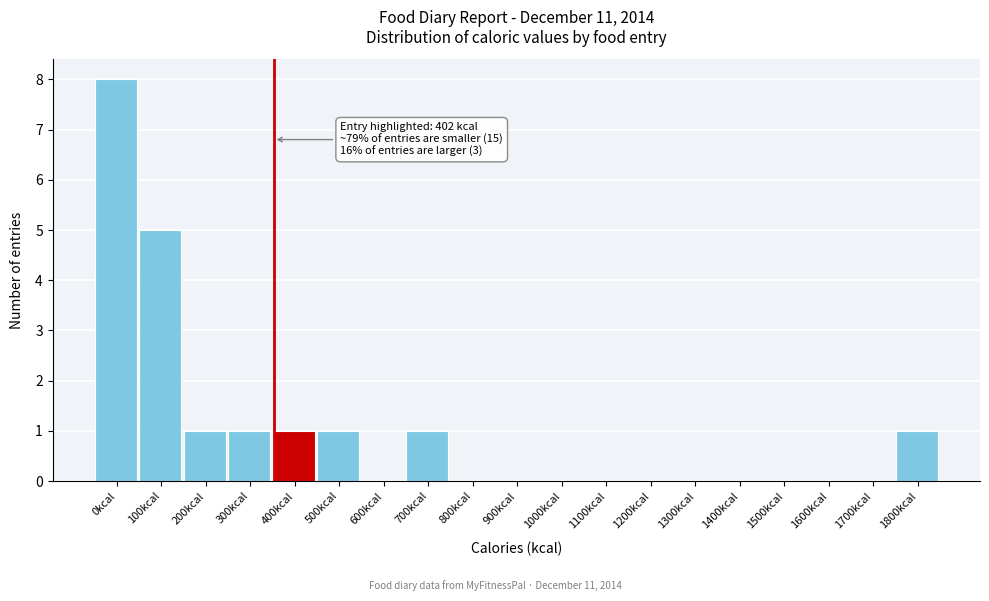

Reading left to right, extract all data points from this chart.

0kcal=8	100kcal=5	200kcal=1	300kcal=1	400kcal=1	500kcal=1	600kcal=0	700kcal=1	800kcal=0	900kcal=0	1000kcal=0	1100kcal=0	1200kcal=0	1300kcal=0	1400kcal=0	1500kcal=0	1600kcal=0	1700kcal=0	1800kcal=1